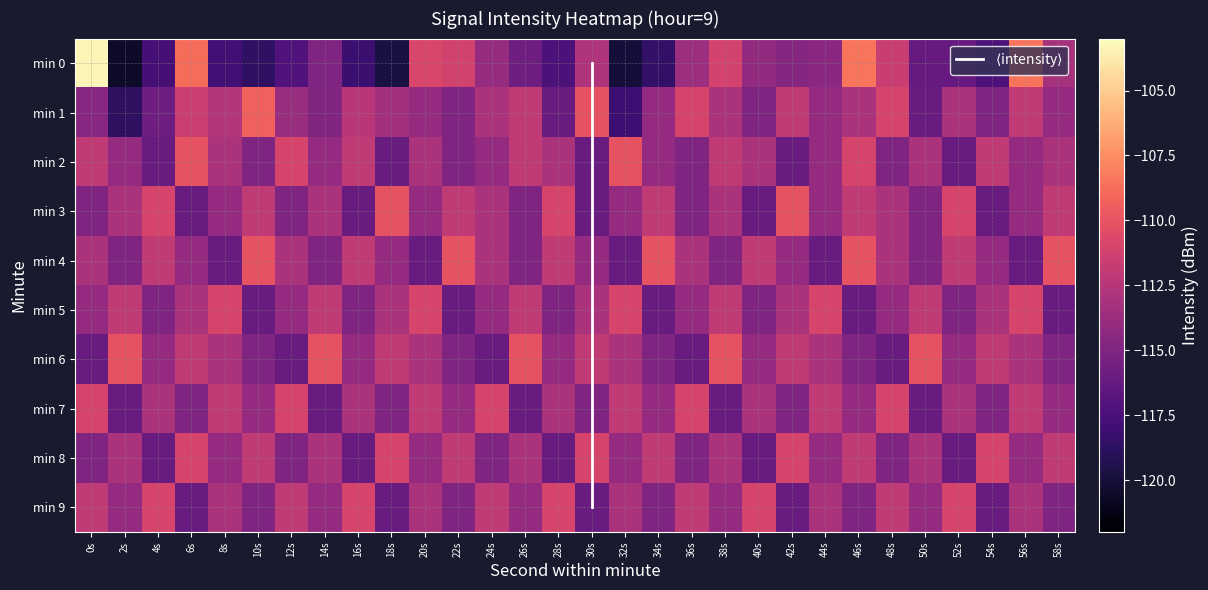

What is the average value of the 7 series?

-113.5